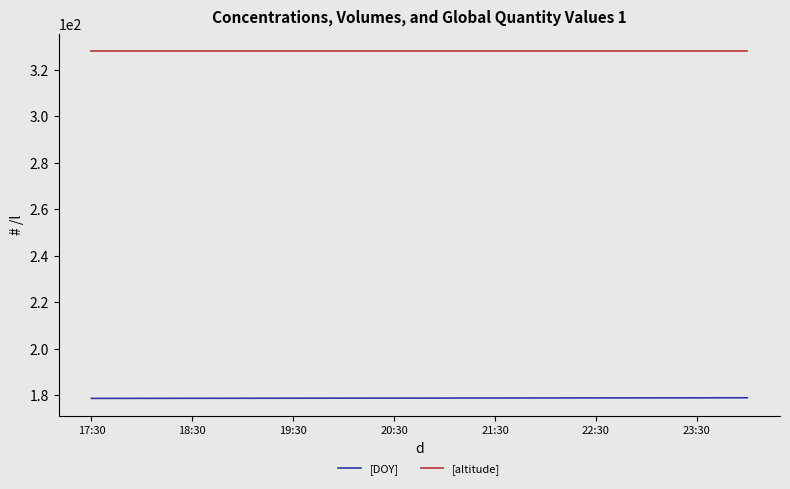

Which series has the largest total across all categories?

[altitude]